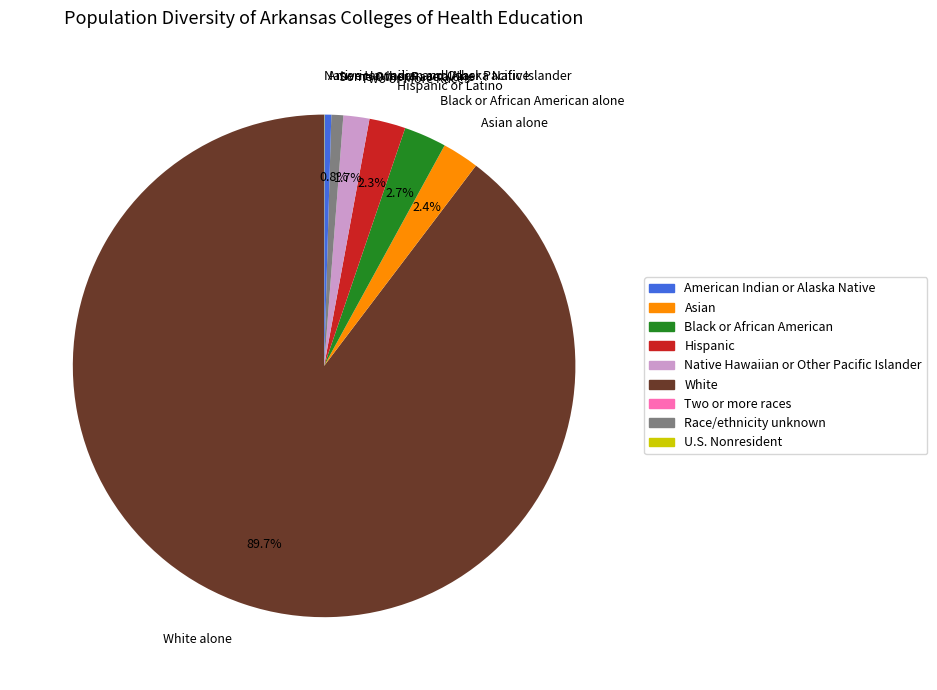

Is it true that Two or More Races is 2% of the pie?

True